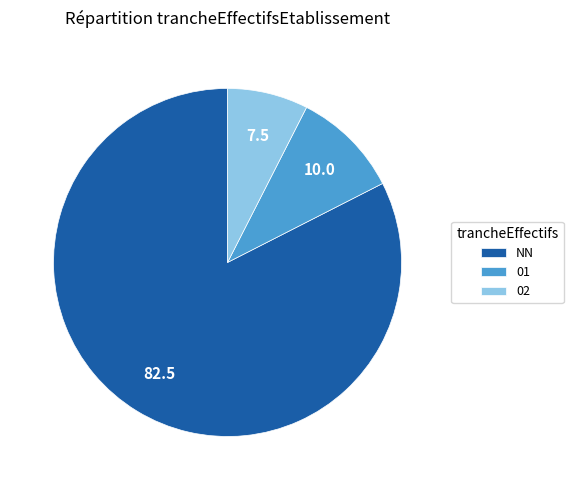

Do 02 and 01 together represent more than half of the pie?

No